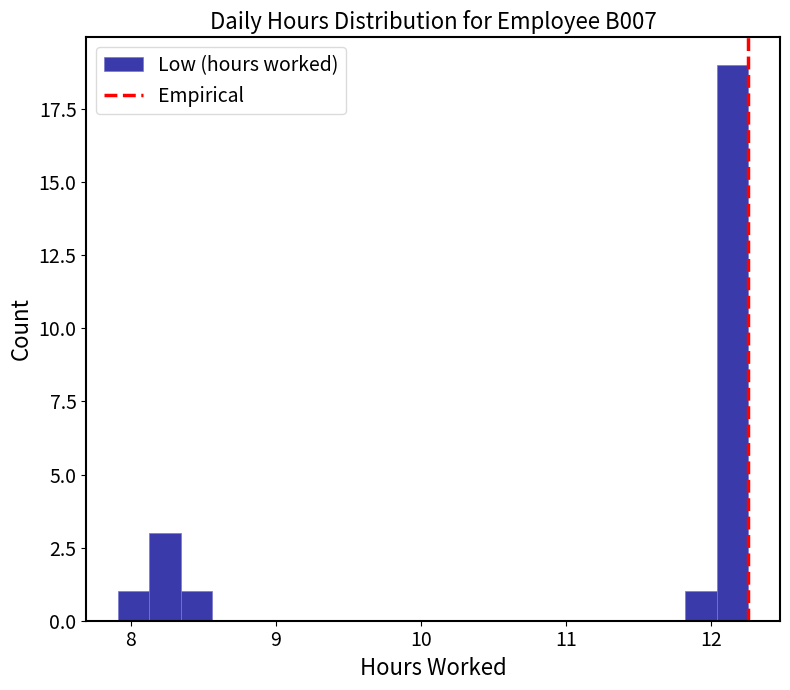

Around what value on the x-axis is the tallest bar? Give the approximate position of its centre, as read against the axis.

12.2